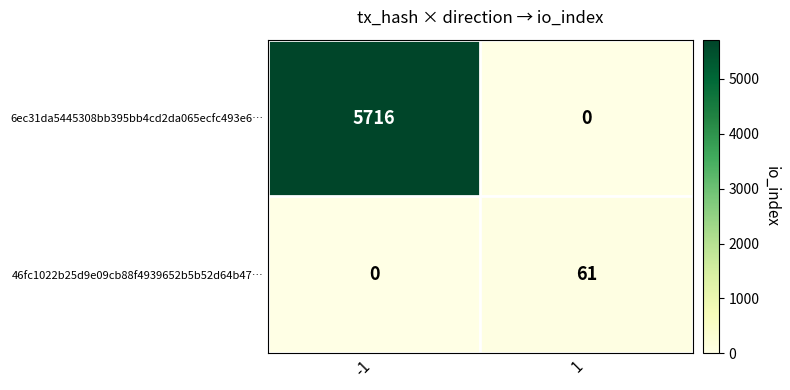

What is the difference between the 46fc1022b25d9e09cb88f4939652b5b52d64b47… values at -1 and 1?

61